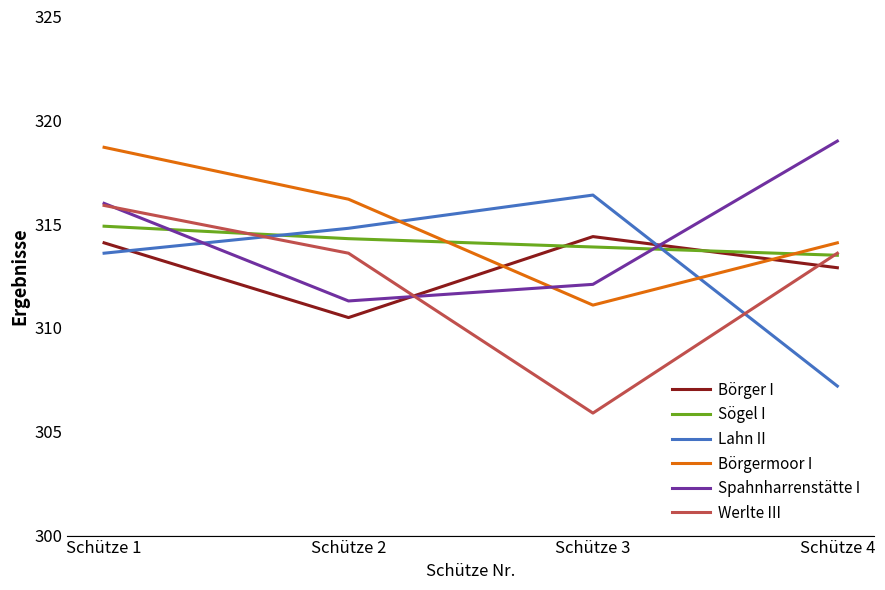

Which series has the widest spread of values?

Werlte III